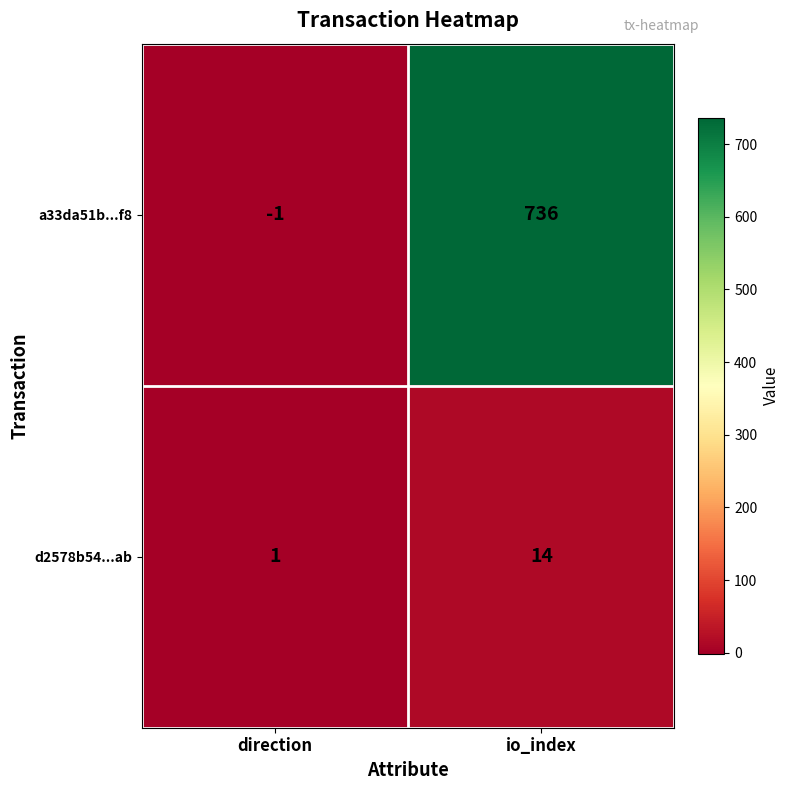

Which series has the widest spread of values?

a33da51b...f8